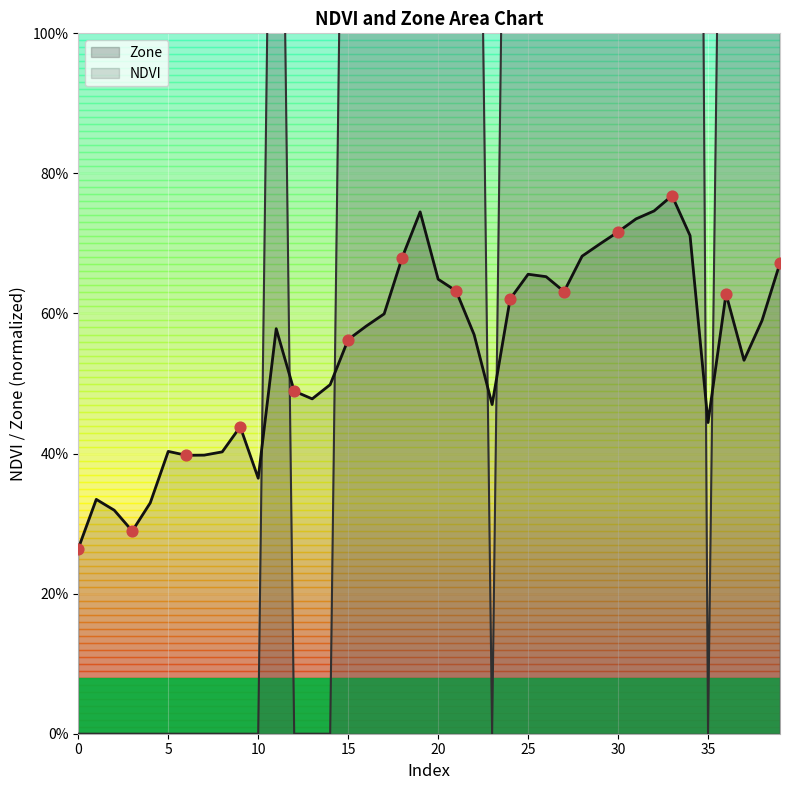

What are all the series names shown in the legend?

NDVI, Zone